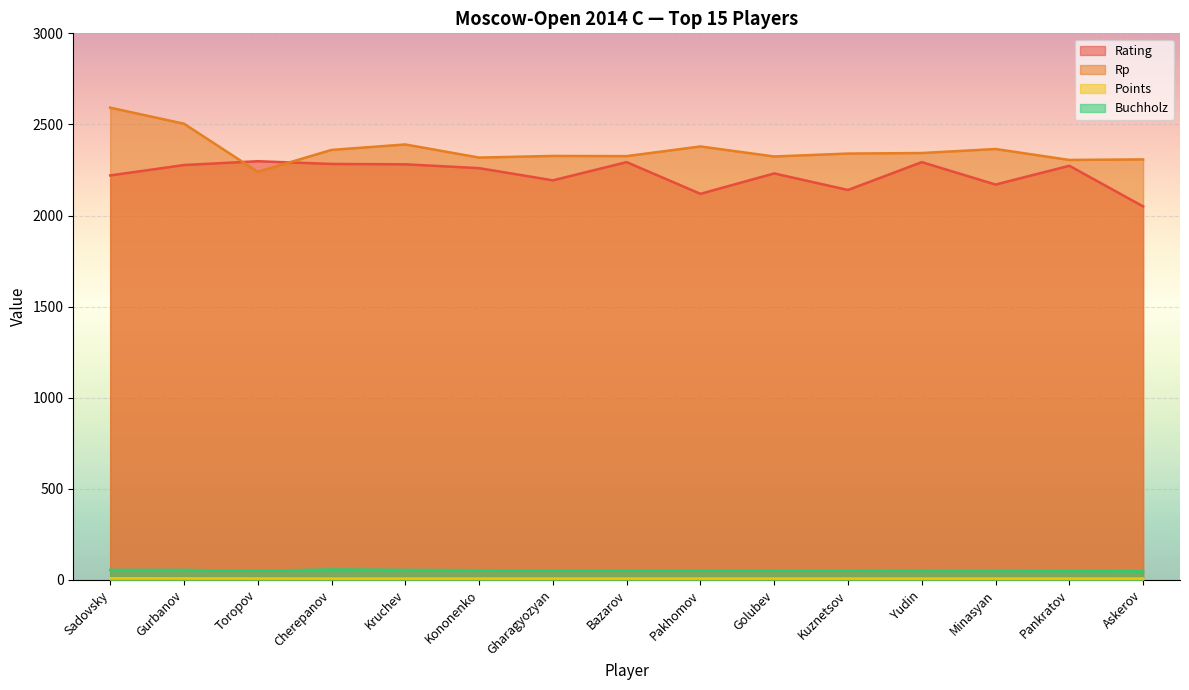

What is the difference between the Rp values at Minasyan and Sadovsky?

227.0